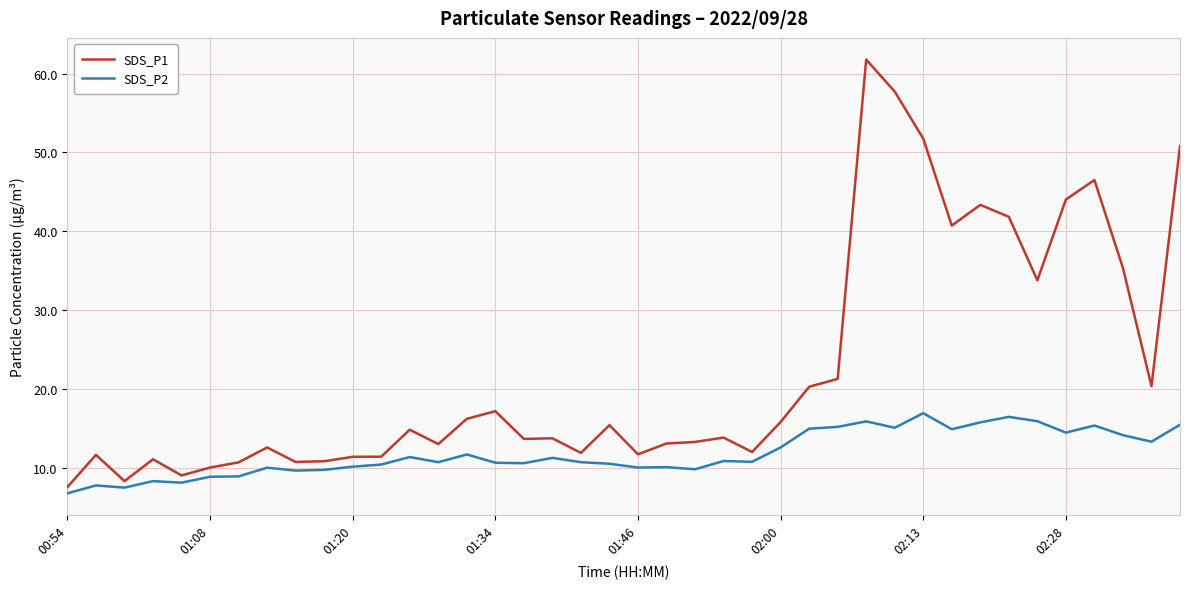

List the series in order of their peak value, lowest first.

SDS_P2, SDS_P1